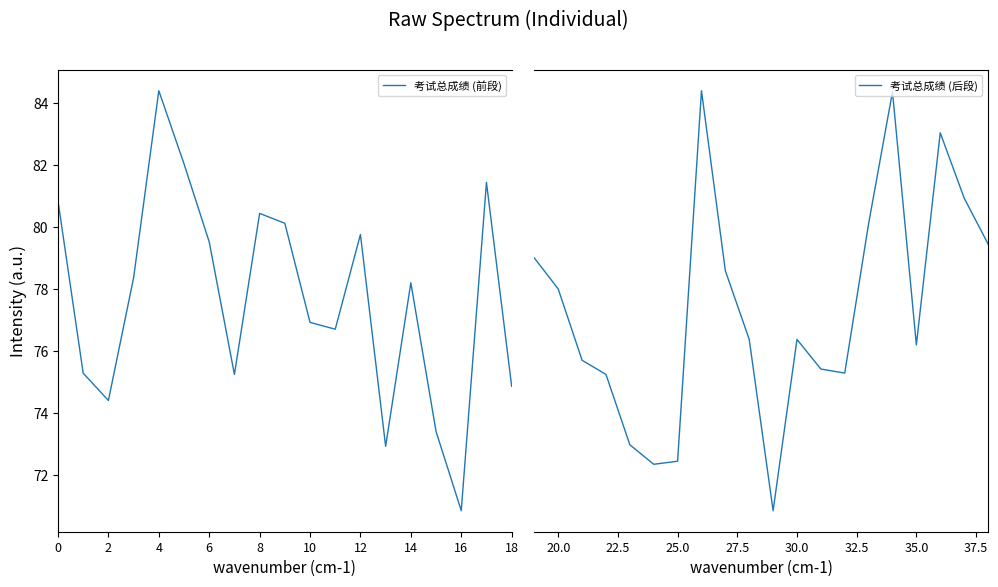

The chart shows a value of 30.2 at 郑天娇. True or false?

False